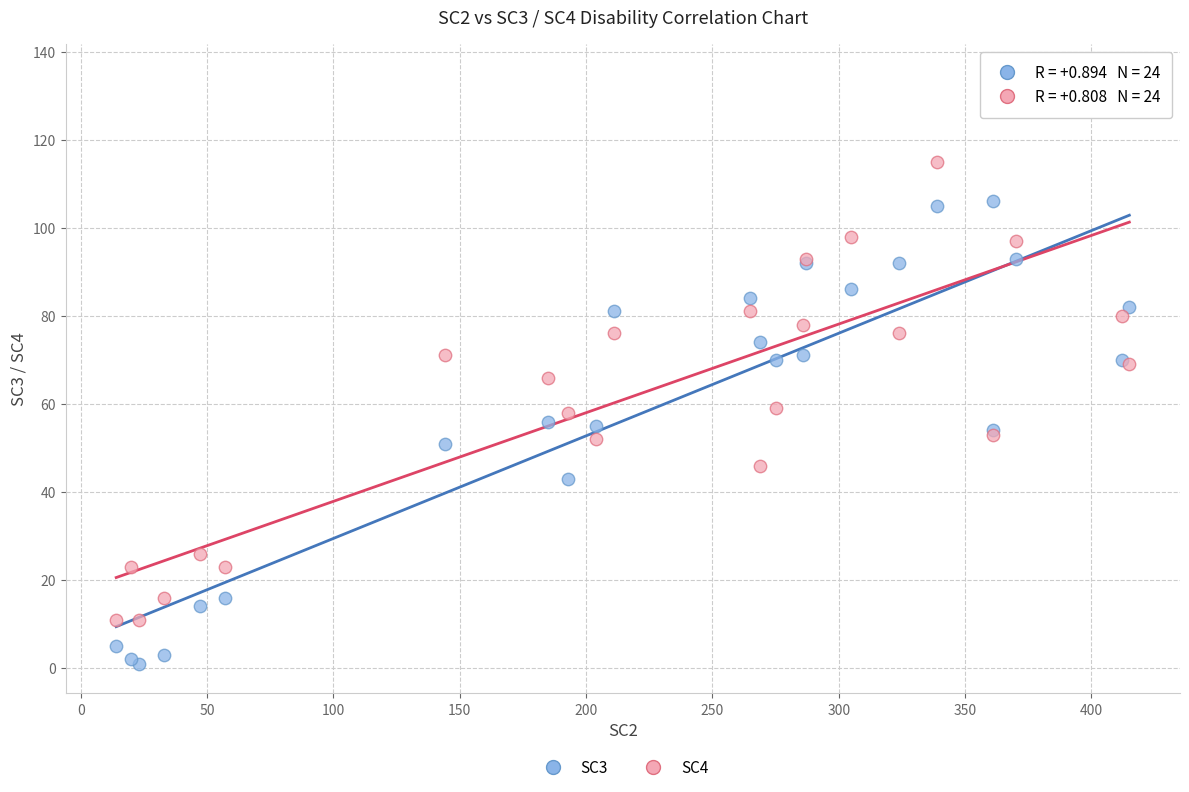

Which series contains the lowest Y value?

SC3